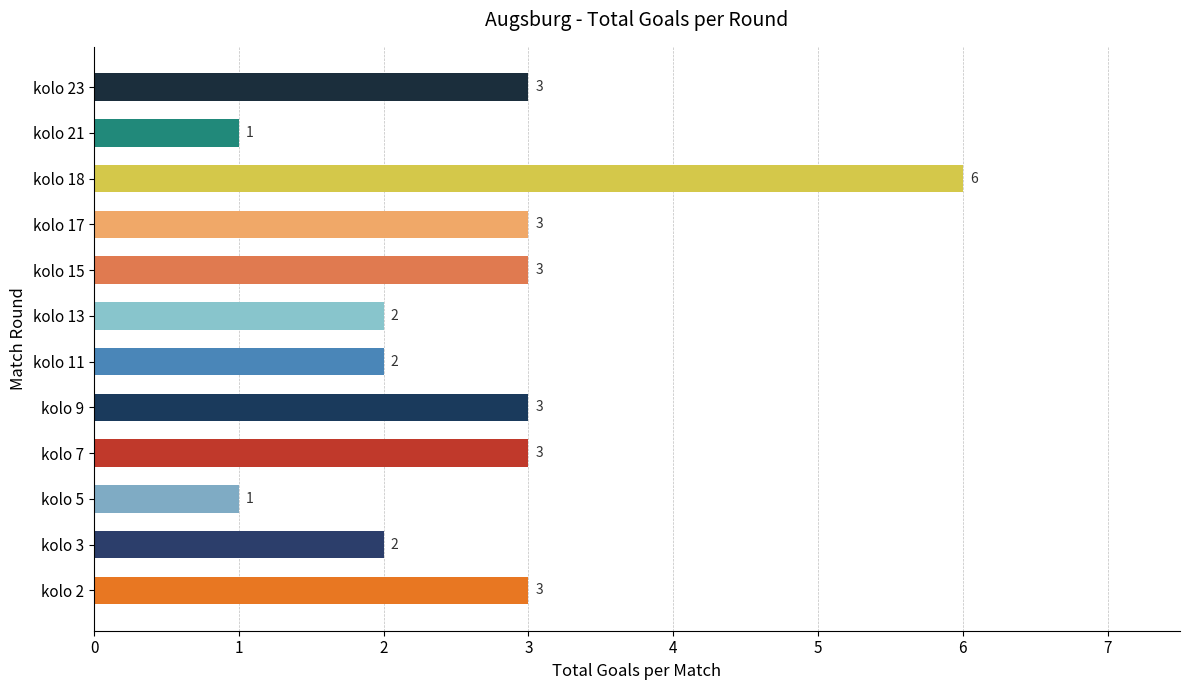

True or false: the data shows 4 at kolo 17.

False